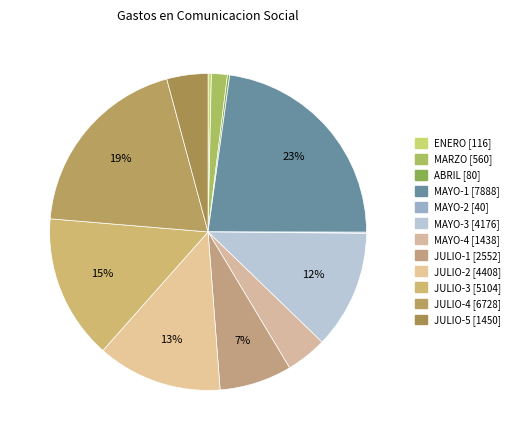

How many slices are in this pie chart?

12